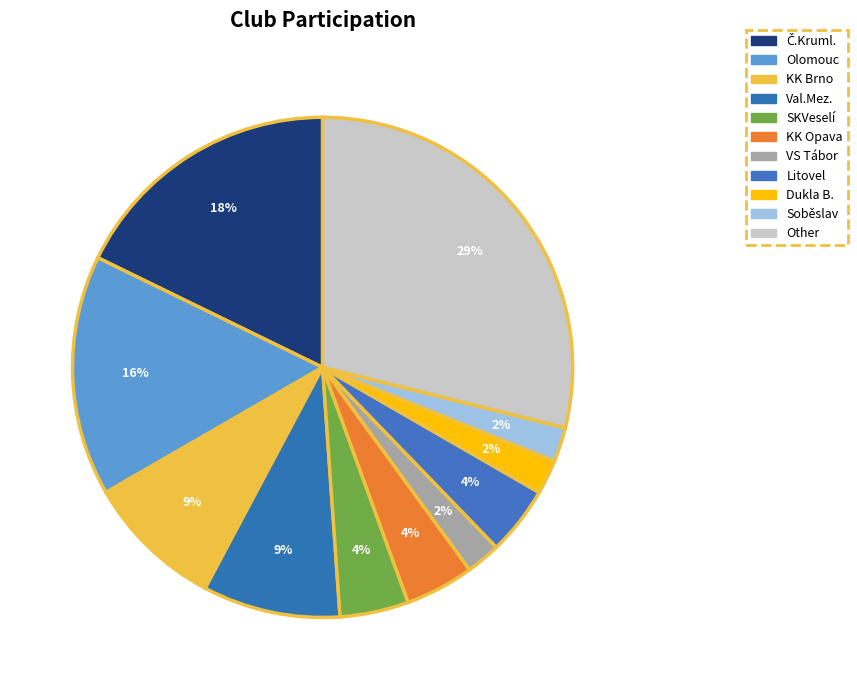

How many segments does this pie chart have?

11